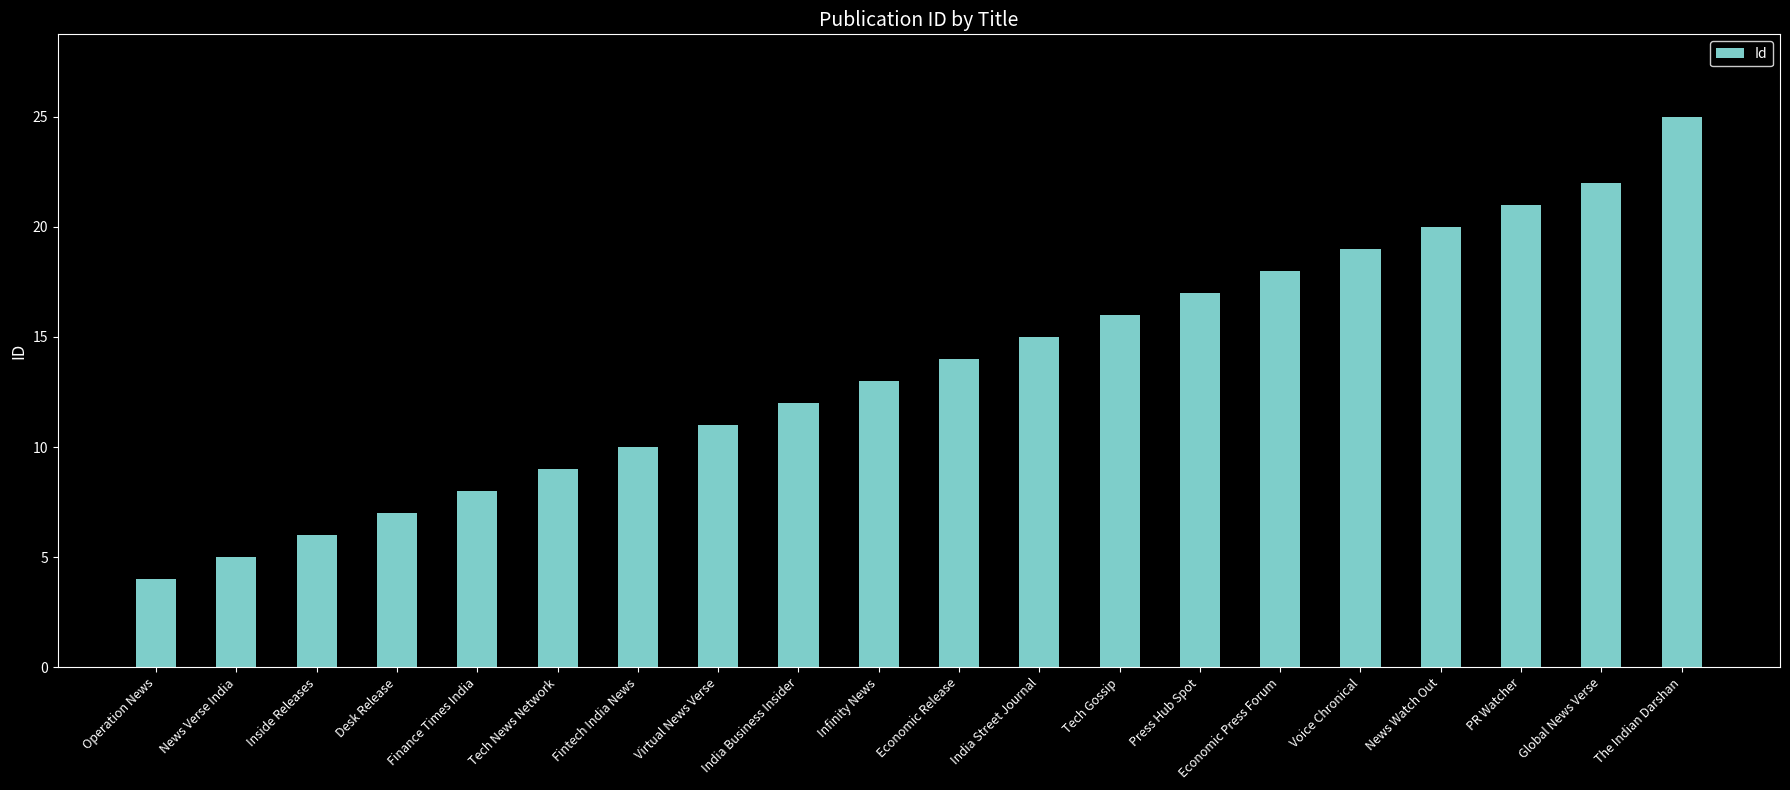

What is the smallest value displayed?

4